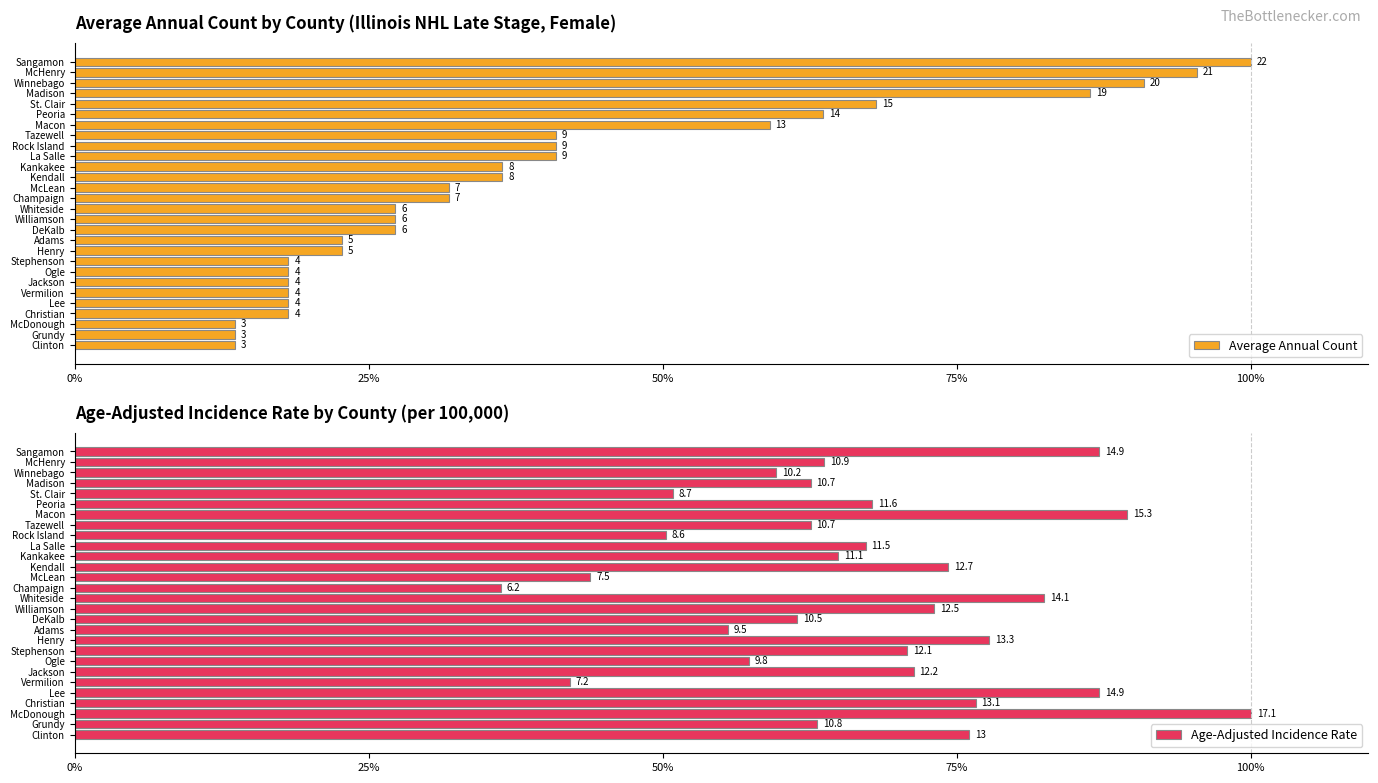

What is the spread (max minus min) of values at Lee?

69.0